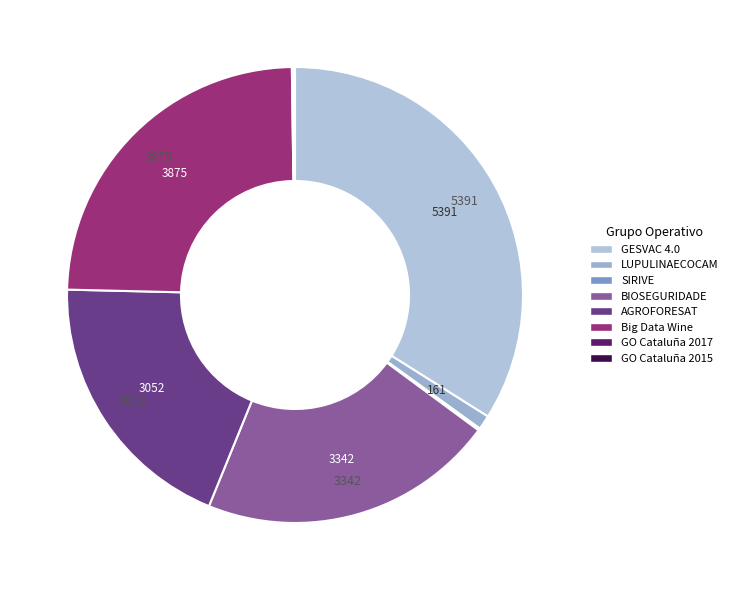

Count the number of slices in the pie.

8